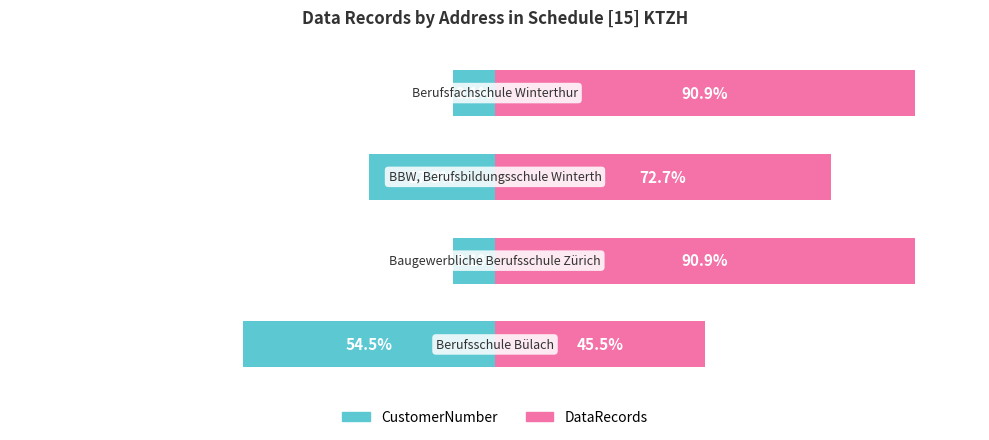

How many groups of bars are there?

4